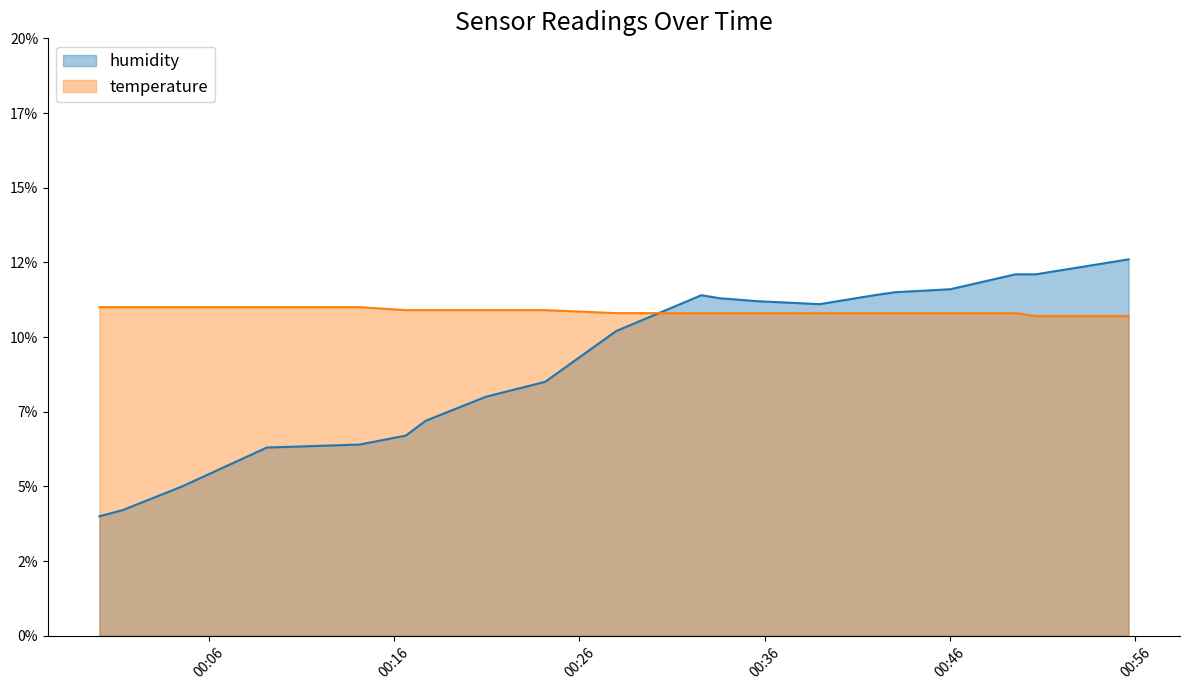

At which label does temperature reach its minimum?

2023-05-19T00:50:38